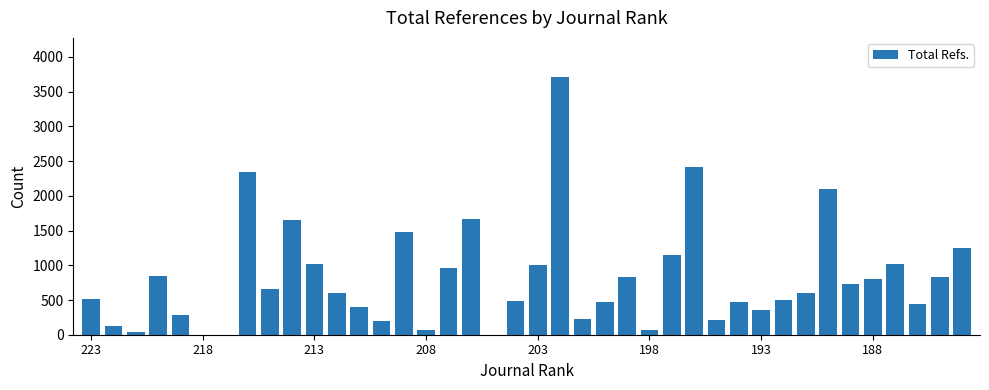

What is the maximum value shown in the chart?

3717